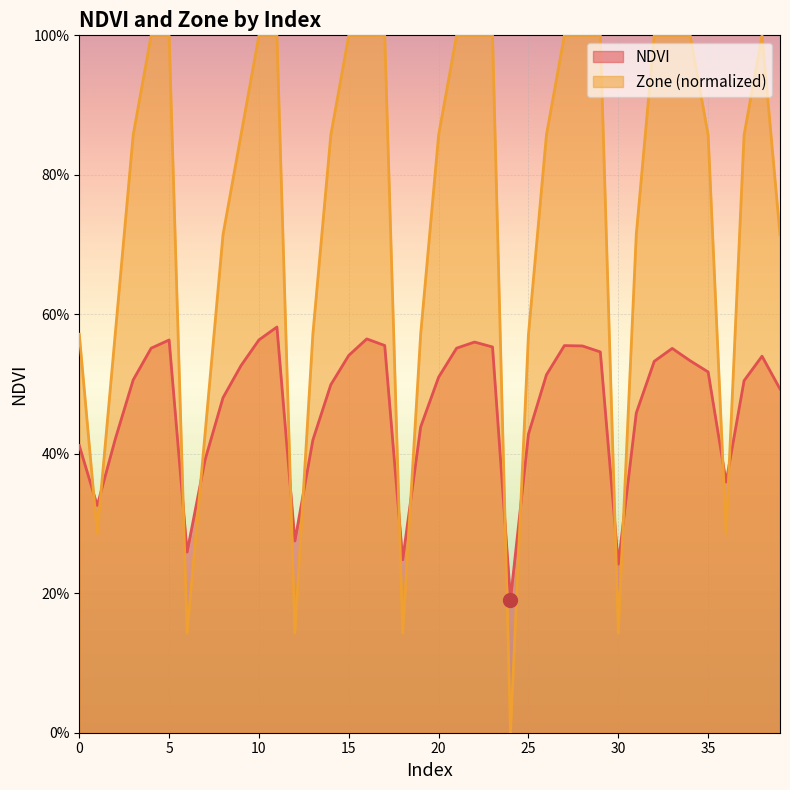

At how many categories does at least one series exceed 0?

40